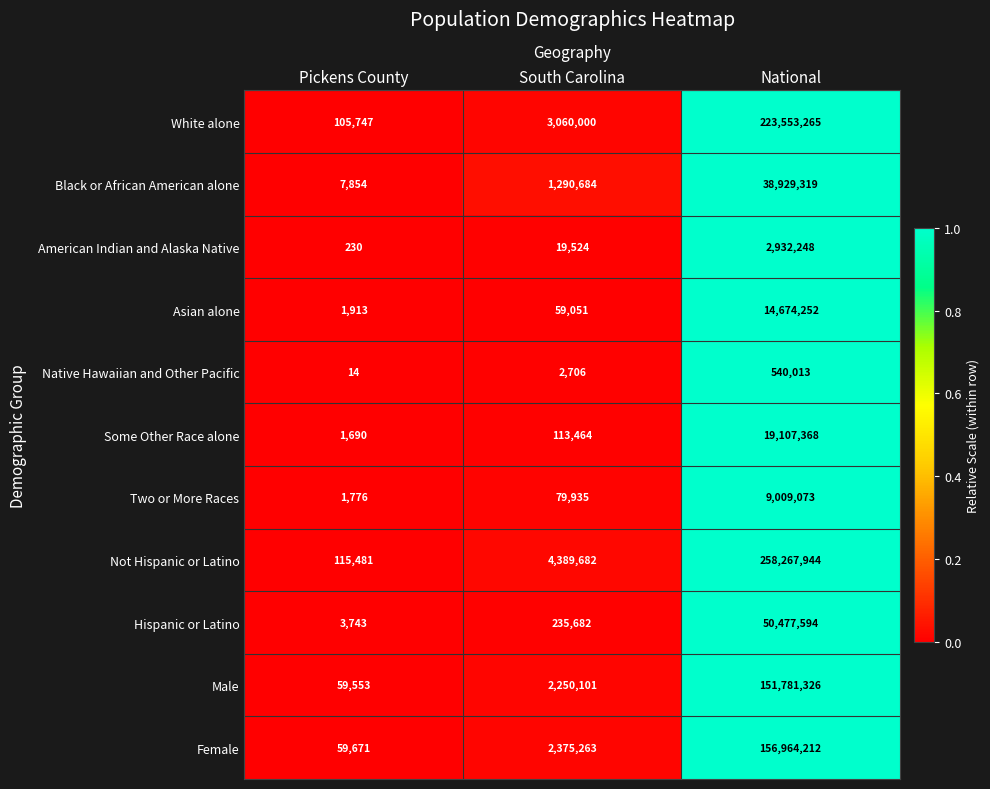

Which category has the highest value across all series?

National